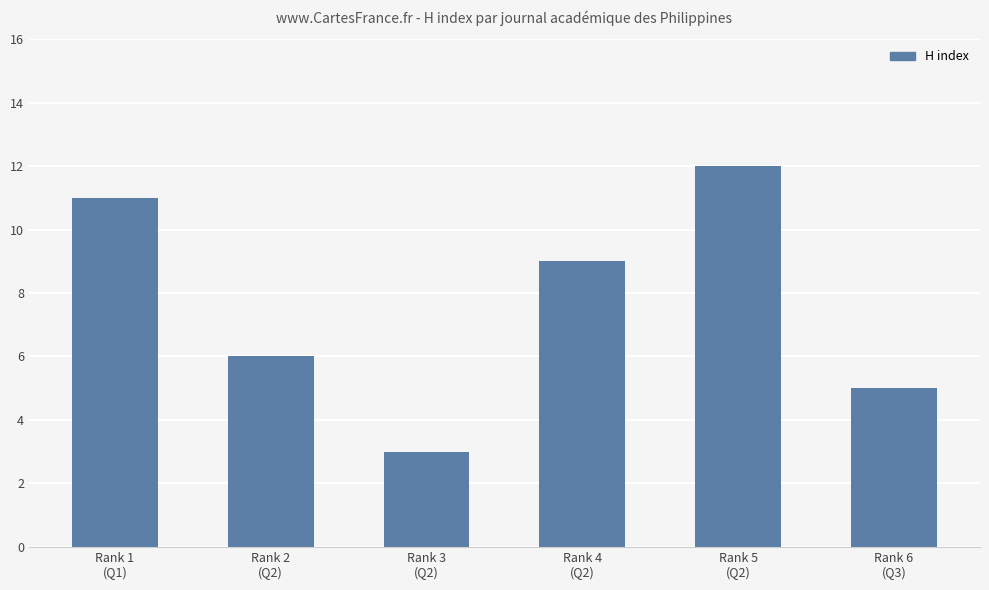

How many bars are there in total?

6